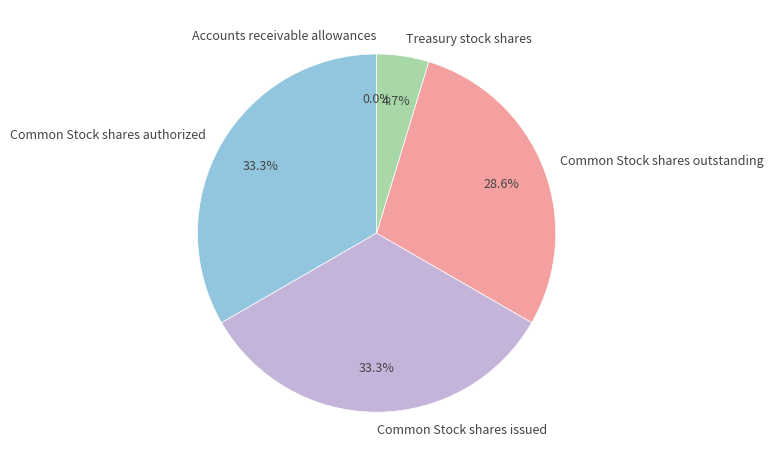

What is the total percentage of Common Stock shares issued and Common Stock shares authorized?

66.7%